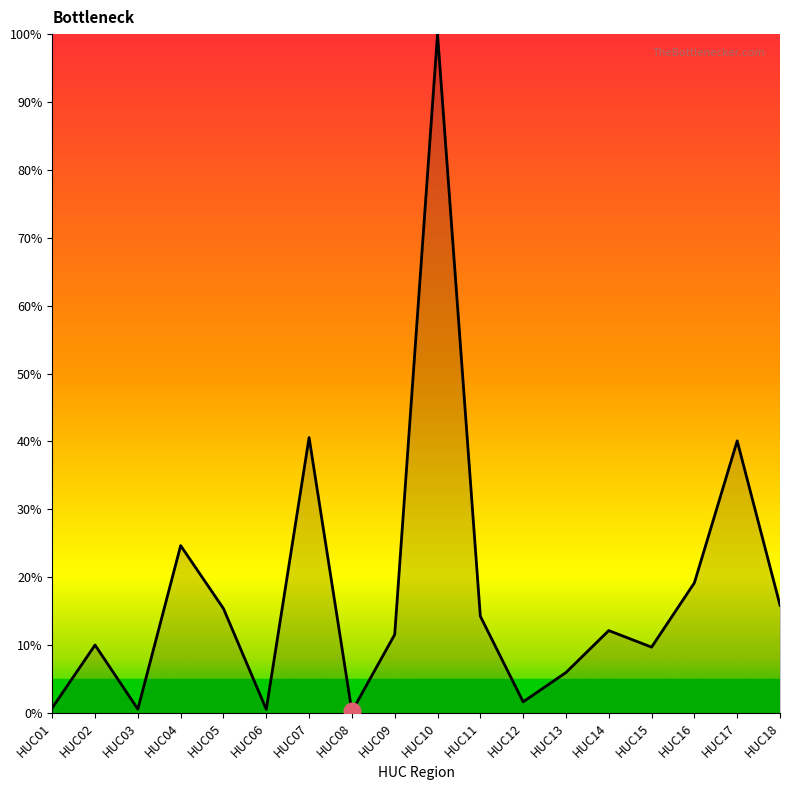

Rank the categories by value from lowest to highest.

HUC08, HUC06, HUC03, HUC01, HUC12, HUC13, HUC15, HUC02, HUC09, HUC14, HUC11, HUC05, HUC18, HUC16, HUC04, HUC17, HUC07, HUC10